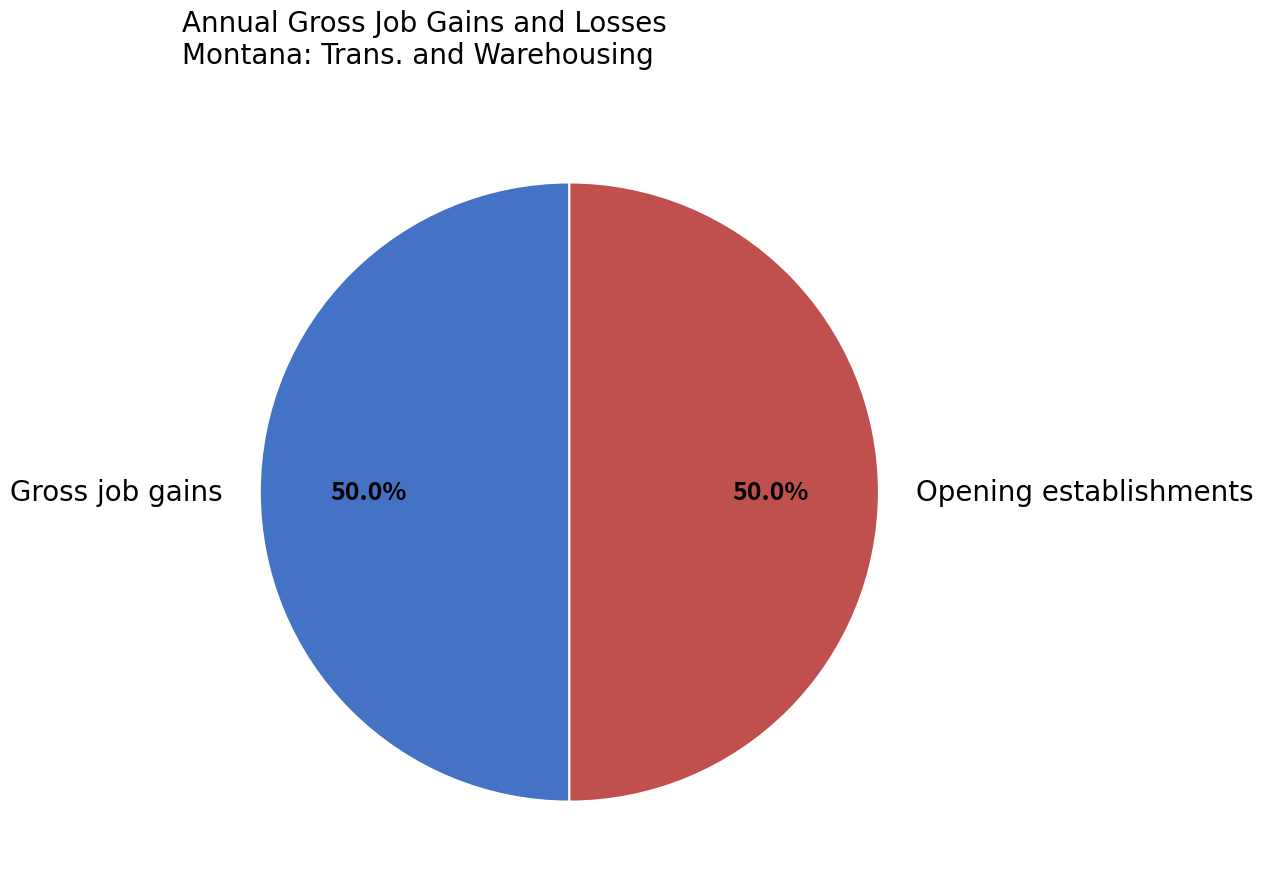

Combined, do Gross job gains and Opening establishments account for over 50%?

Yes